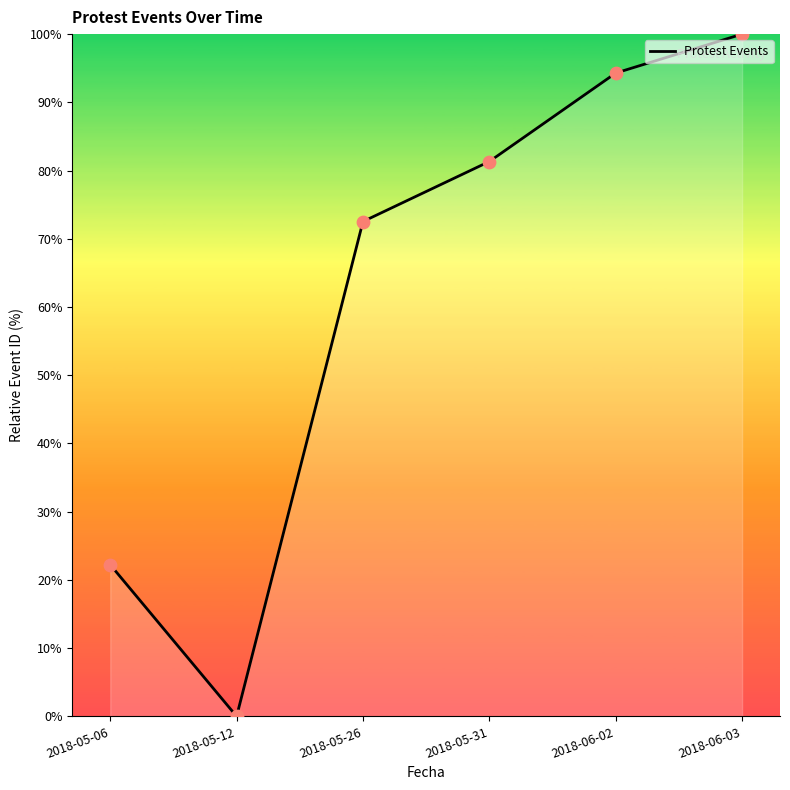

What is the change in value from 2018-05-26 to 2018-05-31?

+8.8